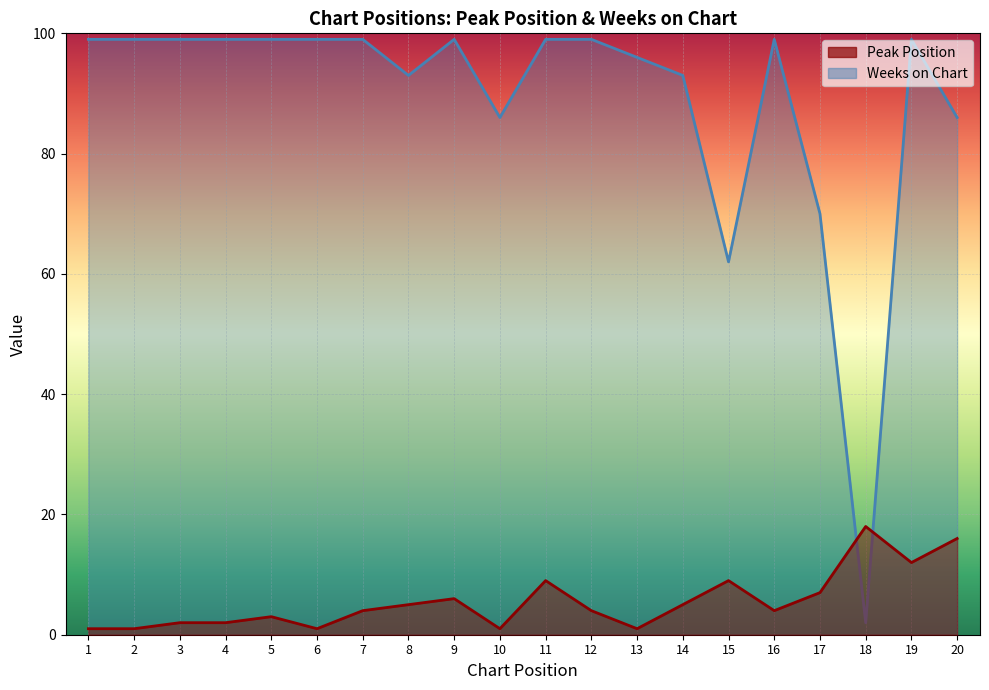

Reading left to right, what are all the values shown in this chart?

Peak Position: 1=1	2=1	3=2	4=2	5=3	6=1	7=4	8=5	9=6	10=1	11=9	12=4	13=1	14=5	15=9	16=4	17=7	18=18	19=12	20=16
Weeks on Chart: 1=99	2=99	3=99	4=99	5=99	6=99	7=99	8=93	9=99	10=86	11=99	12=99	13=96	14=93	15=62	16=99	17=70	18=2	19=99	20=86